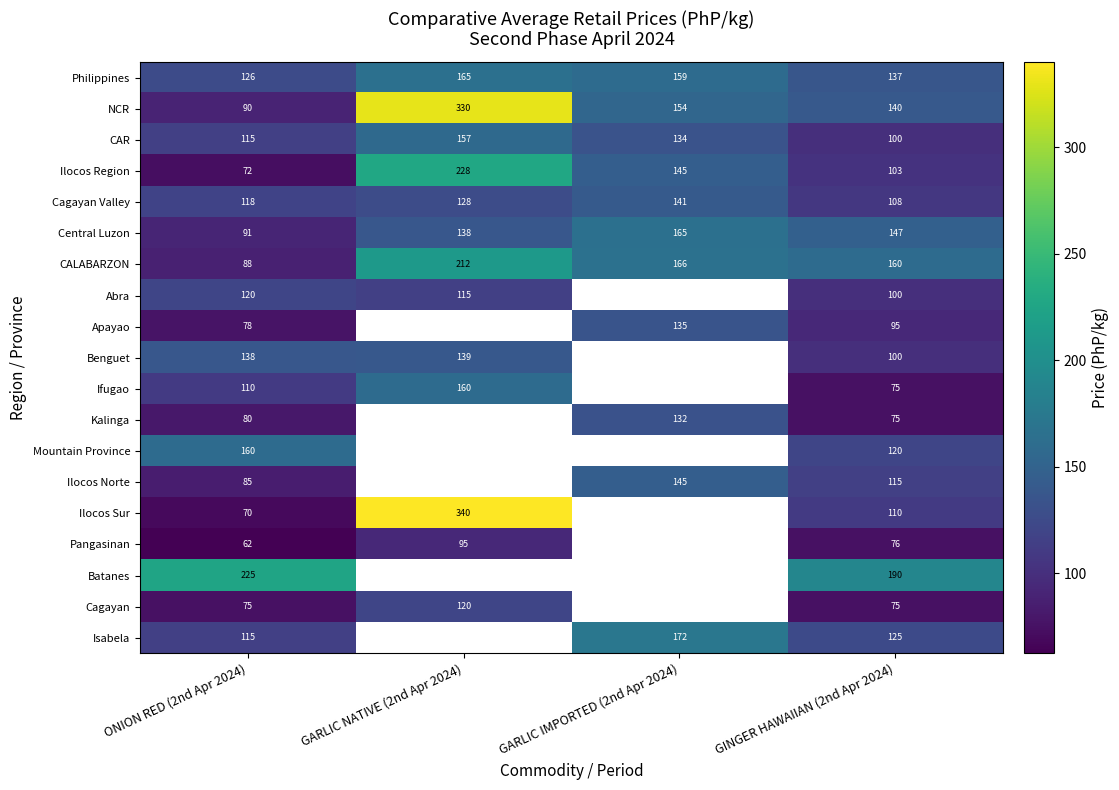

What is the minimum value shown in the chart?

62.5